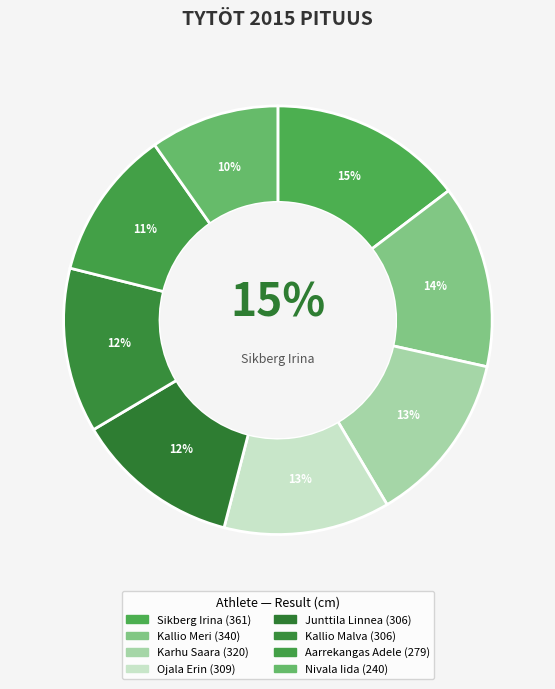

How many segments does this pie chart have?

8